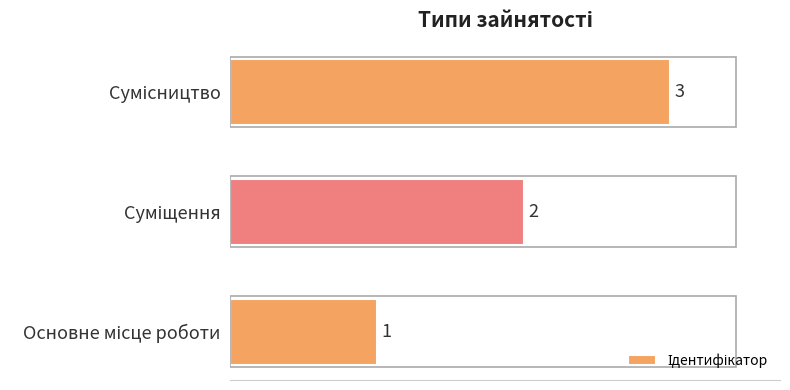

How many values are between 1 and 3?

3